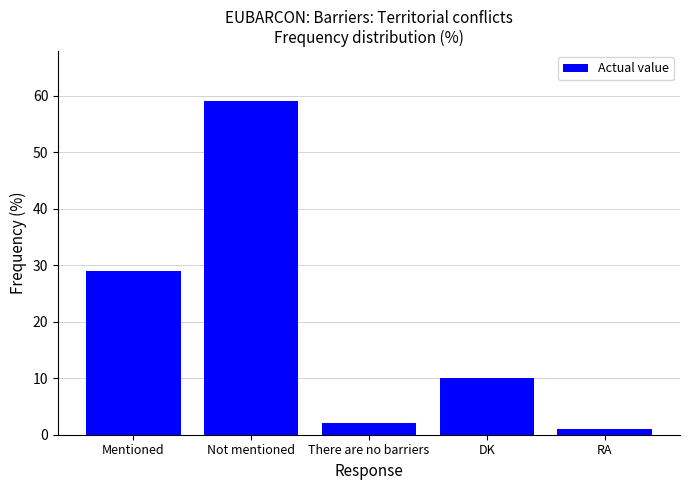

What is the average value?

20